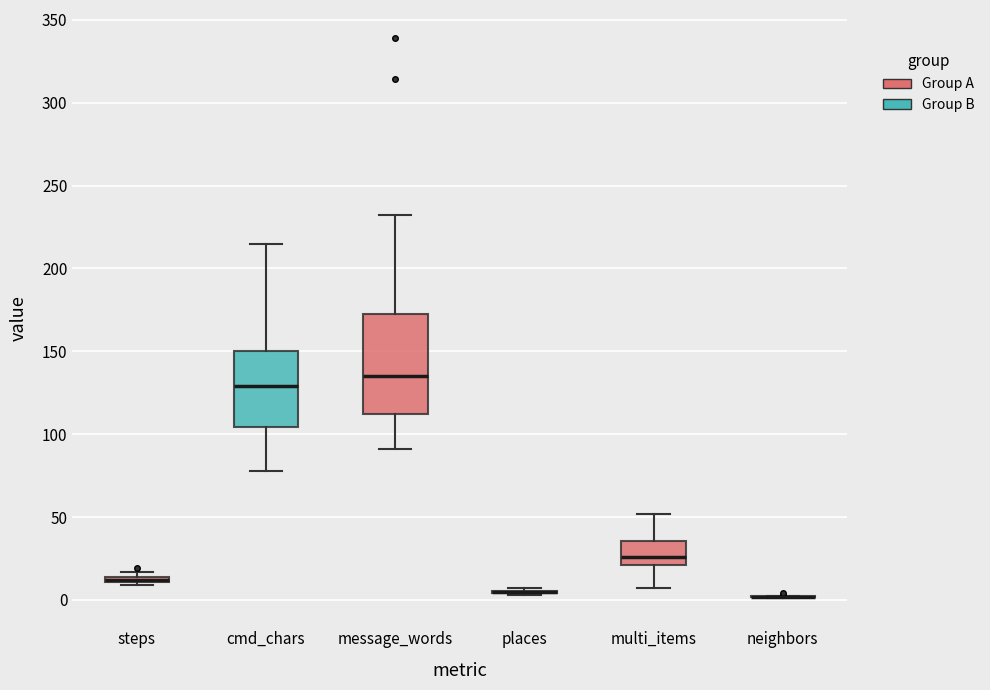

Where does the median line of the box for multi_items sit on the y-axis? The values are not printed on the chart, so give them approximately, as read against the axis.

25